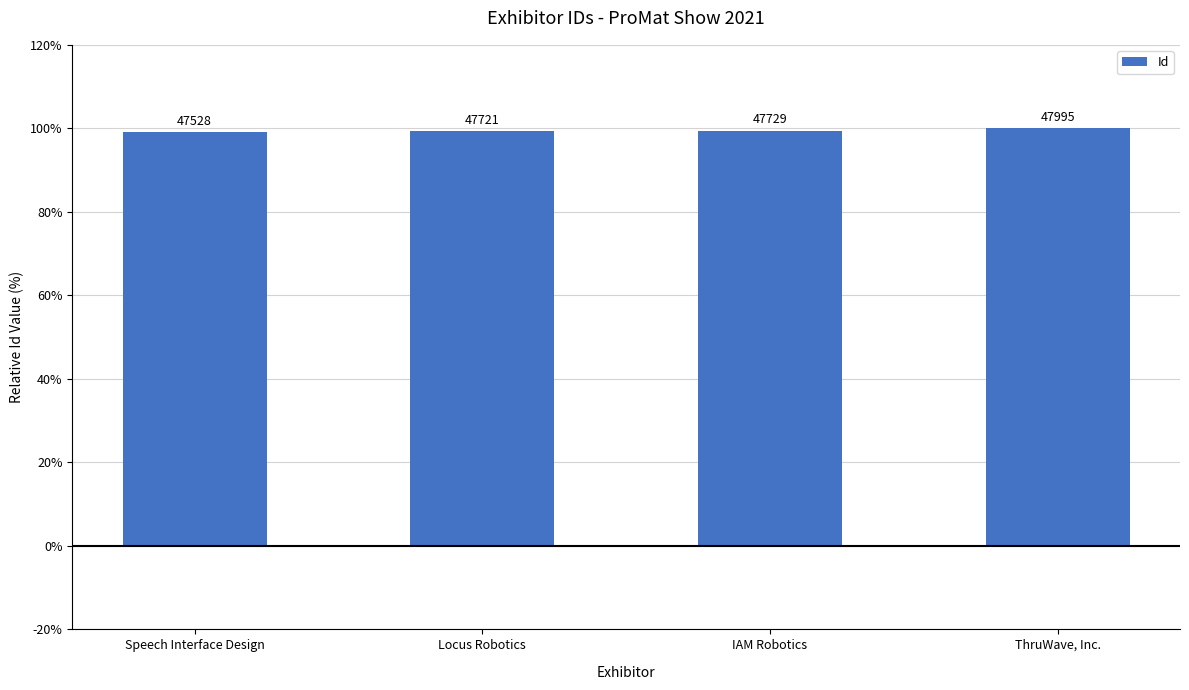

Is it true that the value at ThruWave, Inc. is 100.0?

True